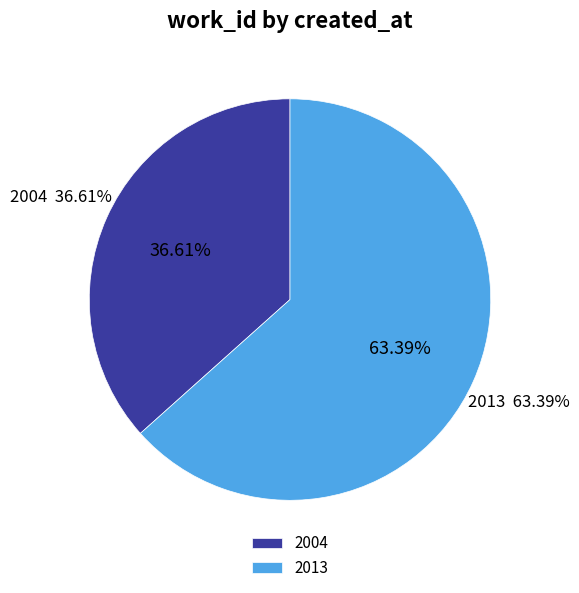

Combined, what portion of the pie is 2004 and 2013?

100.0%